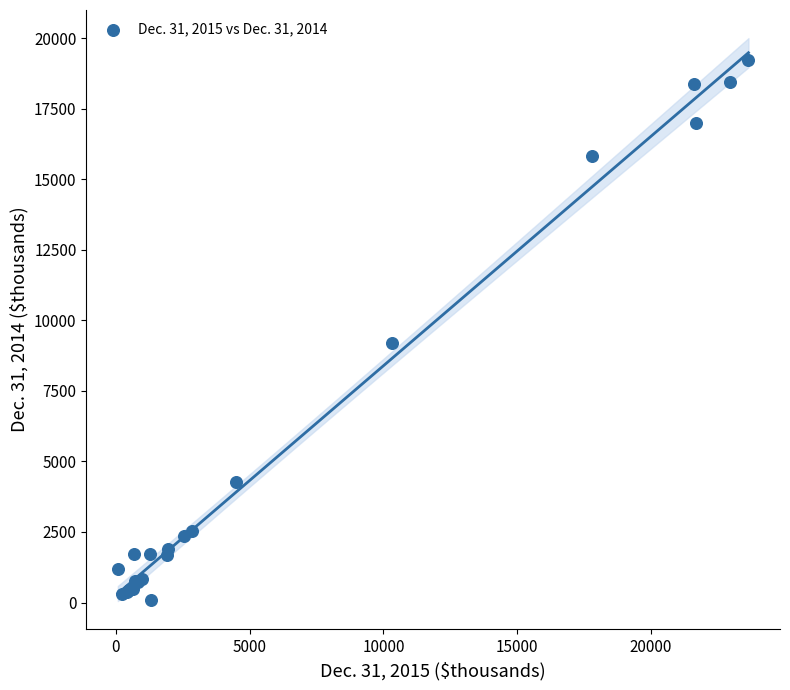

What Y value in the scatter plot is closest to 9657?

9202